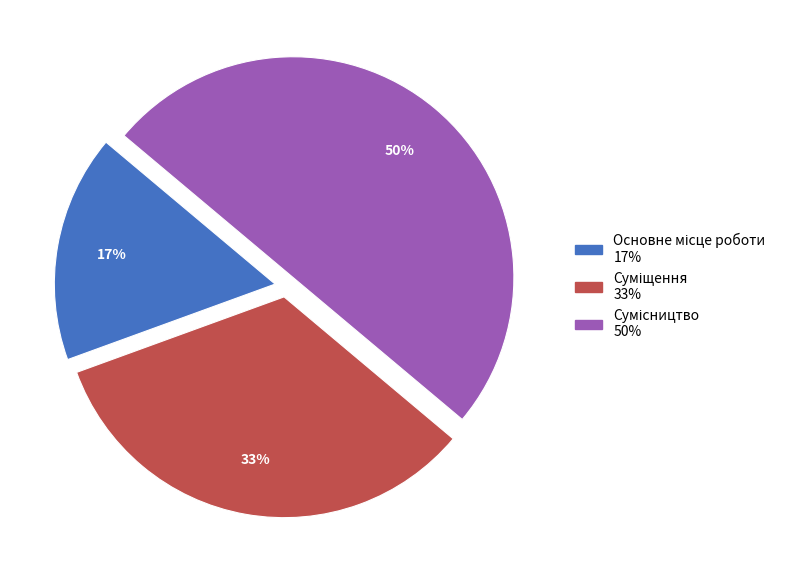

To the nearest percent, what is the difference between the largest and smallest slice percentages?

33%